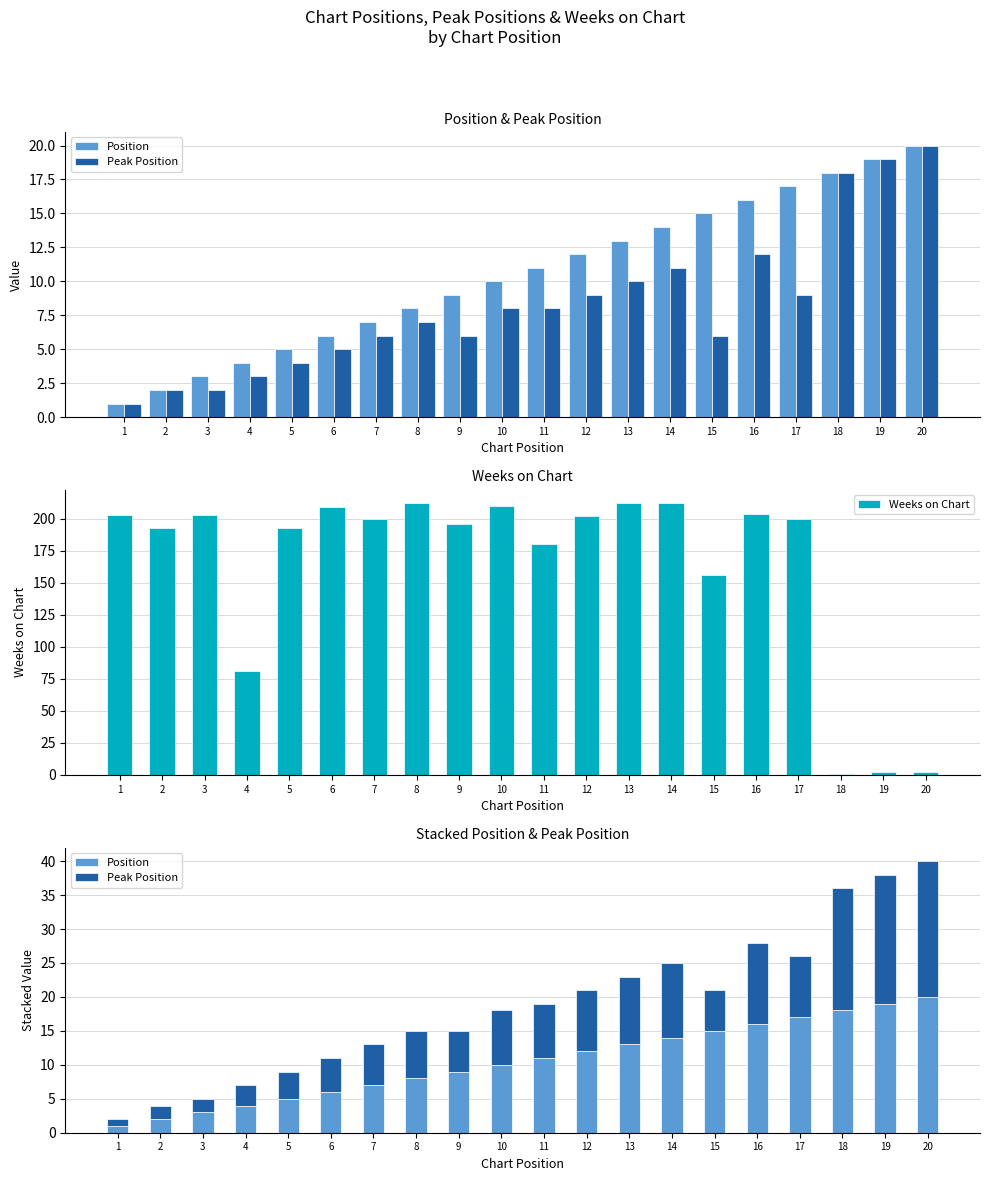

Which series changed the most between 14 and 15?

Weeks on Chart